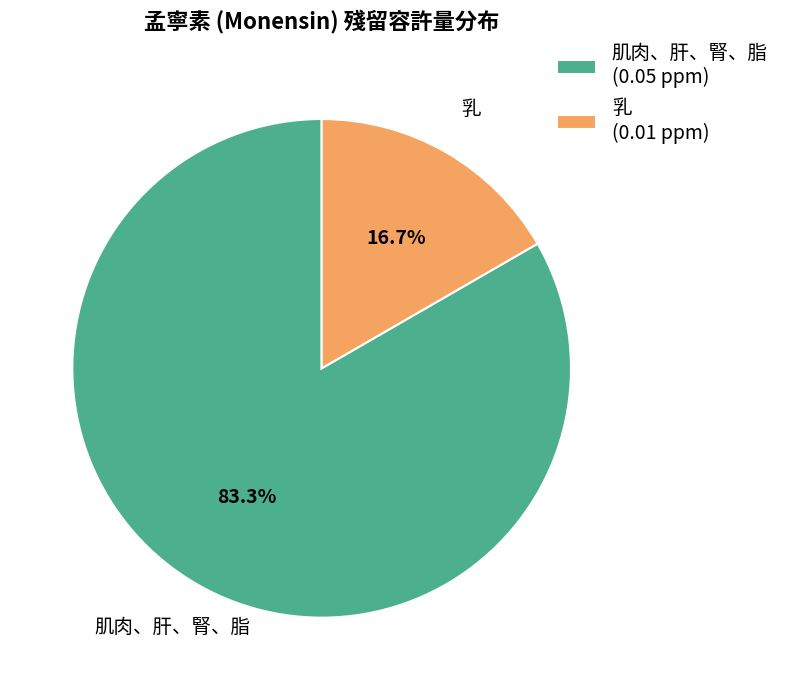

Rank the categories by value from highest to lowest.

肌肉、肝、腎、脂, 乳